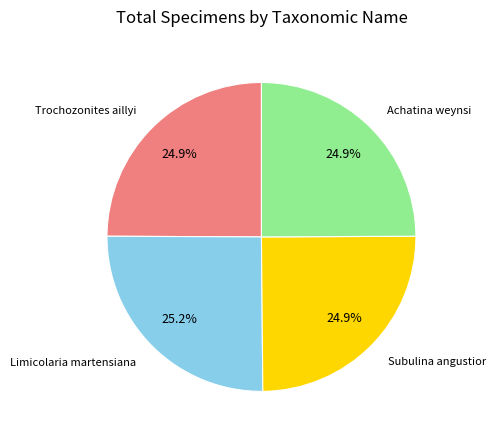

Does any single category account for the majority?

No